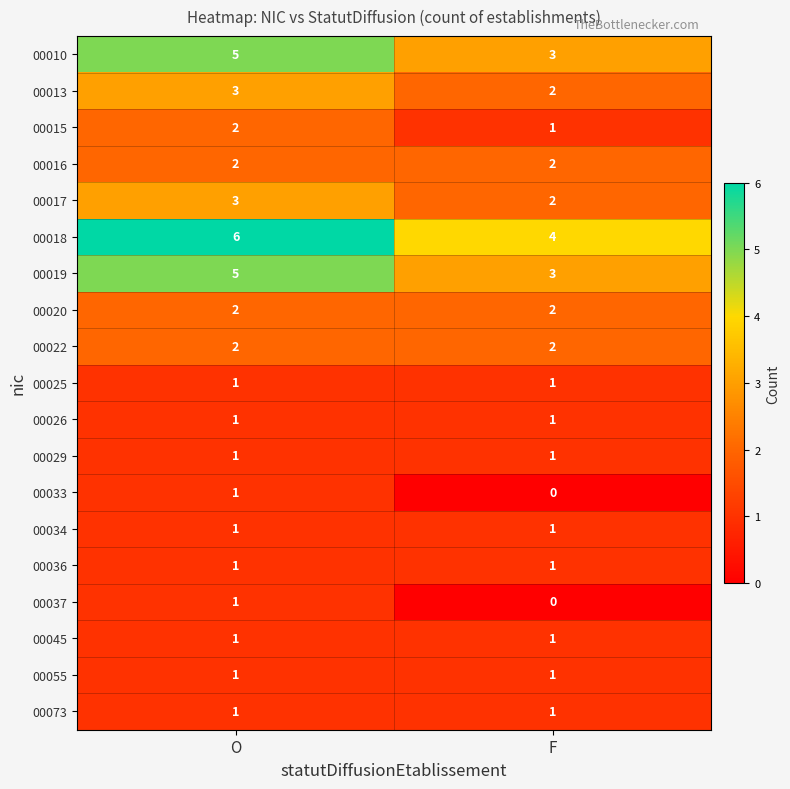

Which series has the largest total across all categories?

00018